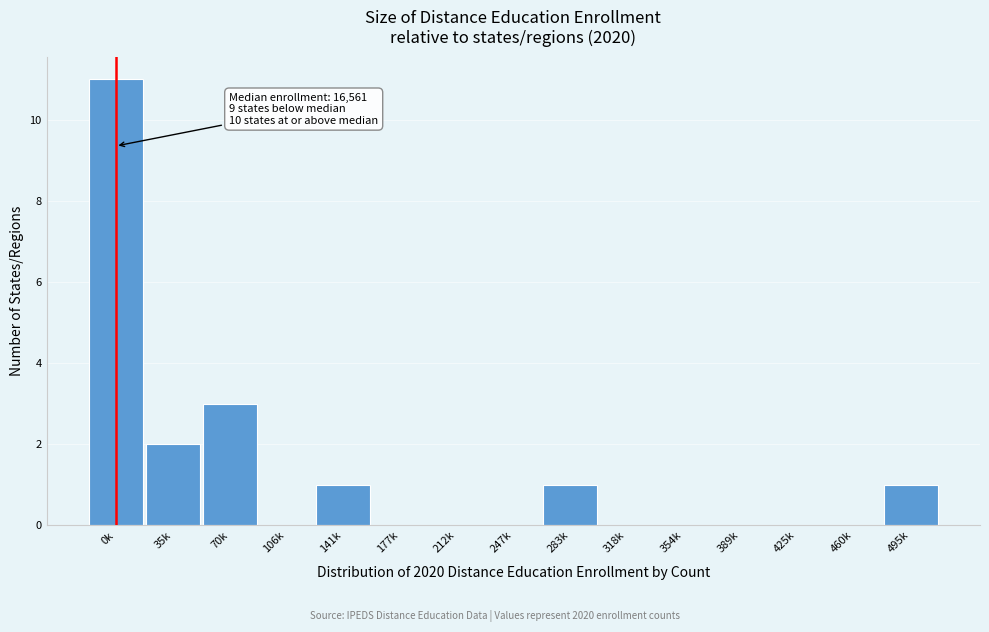

Reading right to left, extract all data points from this chart.

495k=1	460k=0	425k=0	389k=0	354k=0	318k=0	283k=1	247k=0	212k=0	177k=0	141k=1	106k=0	70k=3	35k=2	0k=11